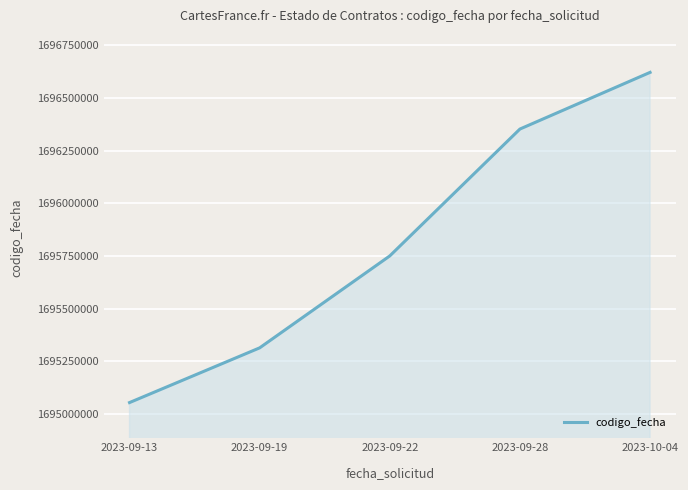

The value at 2023-09-13 is 2452725870. True or false?

False